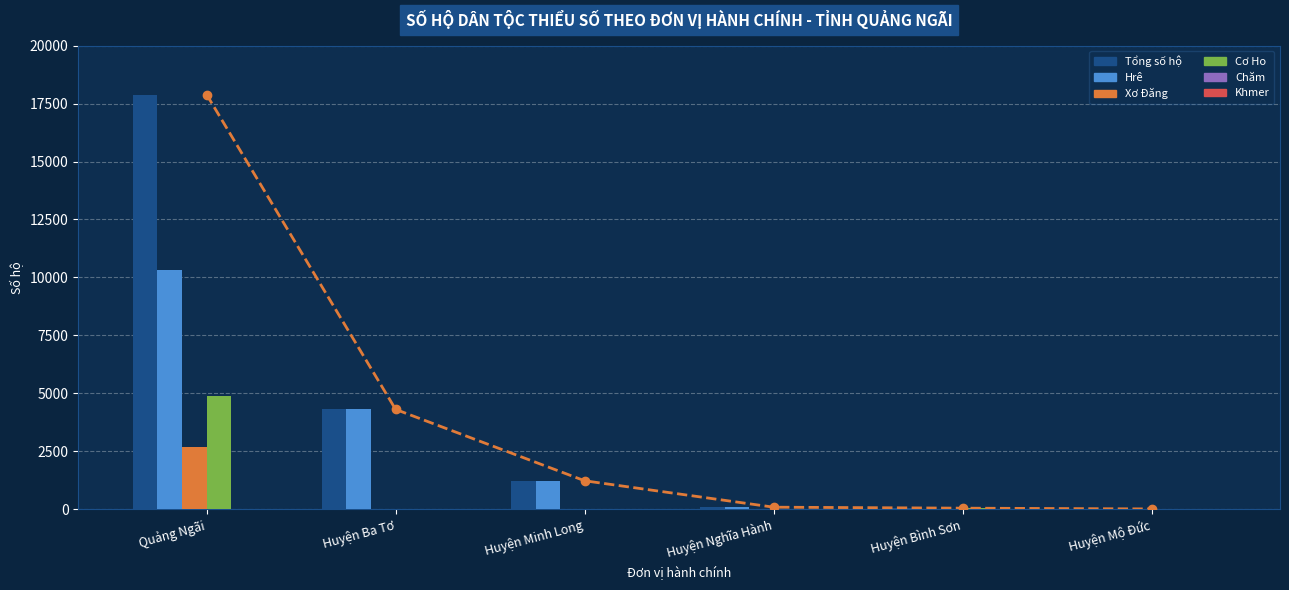

Where is Cơ Ho nearest to the value 2440?

Huyện Bình Sơn